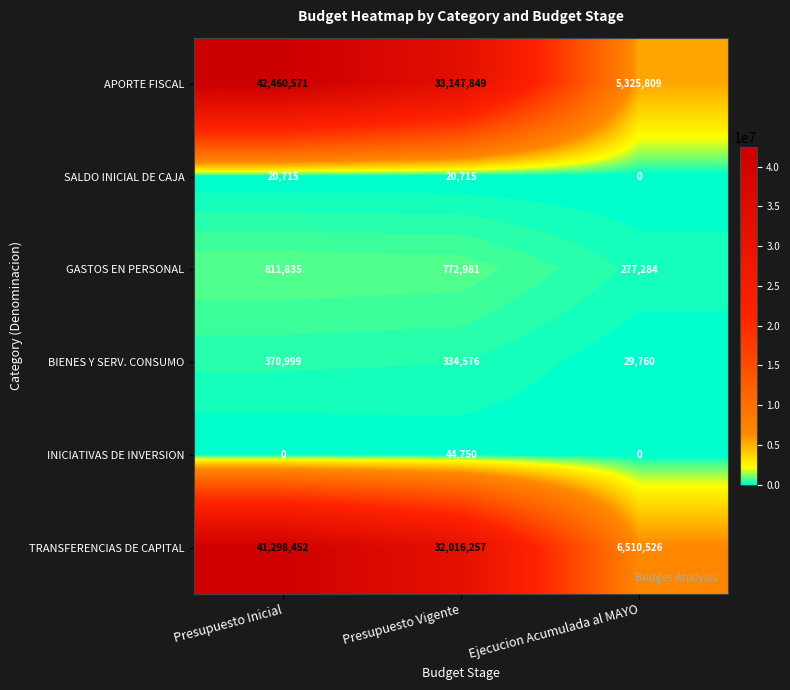

The APORTE FISCAL series shows 33147849 at Presupuesto Vigente. True or false?

True